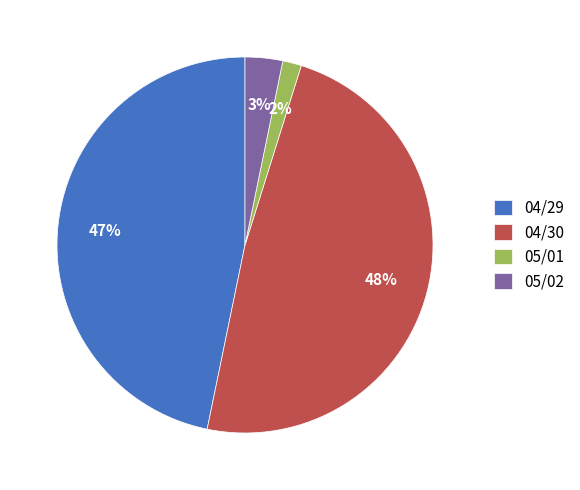

To the nearest percent, what percentage of the pie is 05/02?

3%